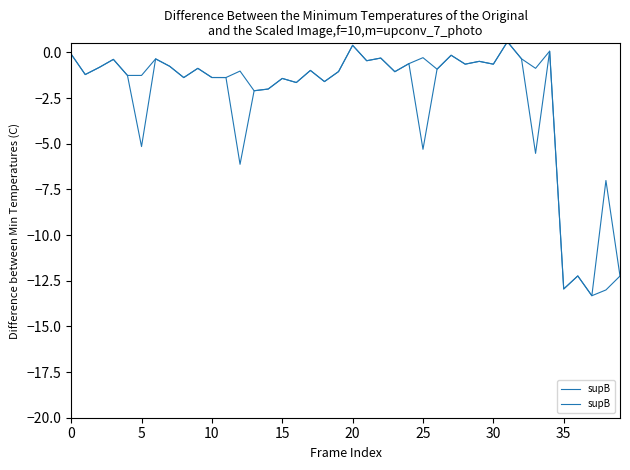

Is it true that the value at 9 is -0.6?

False